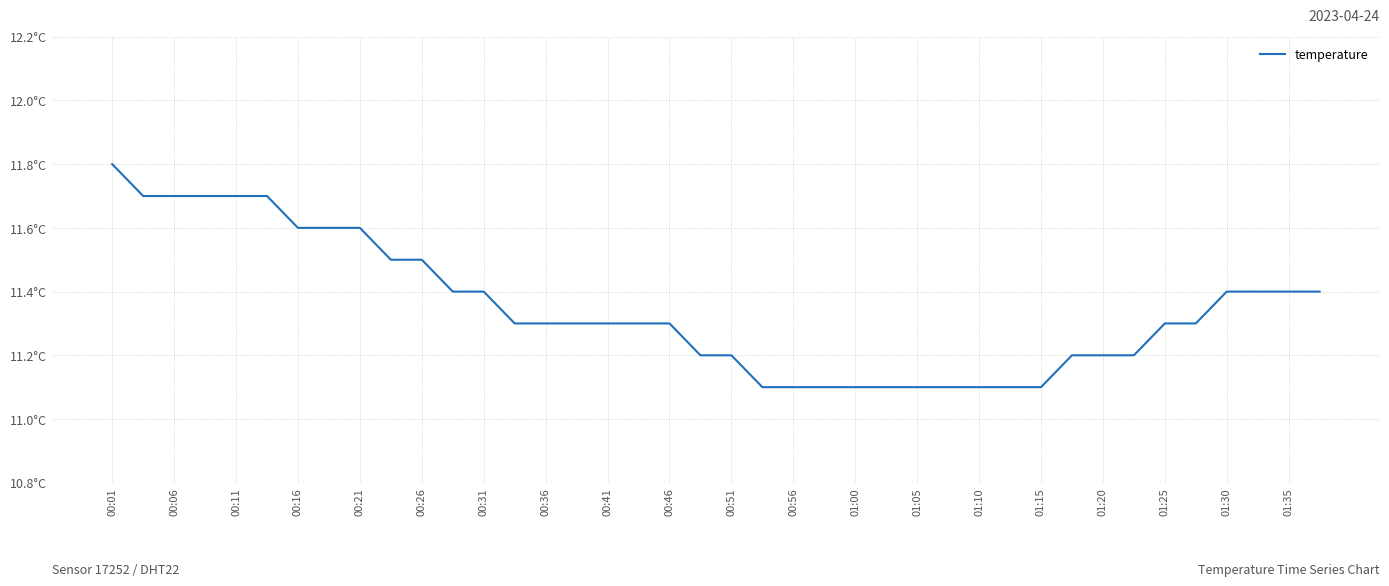

What is the sum of all values?

453.9